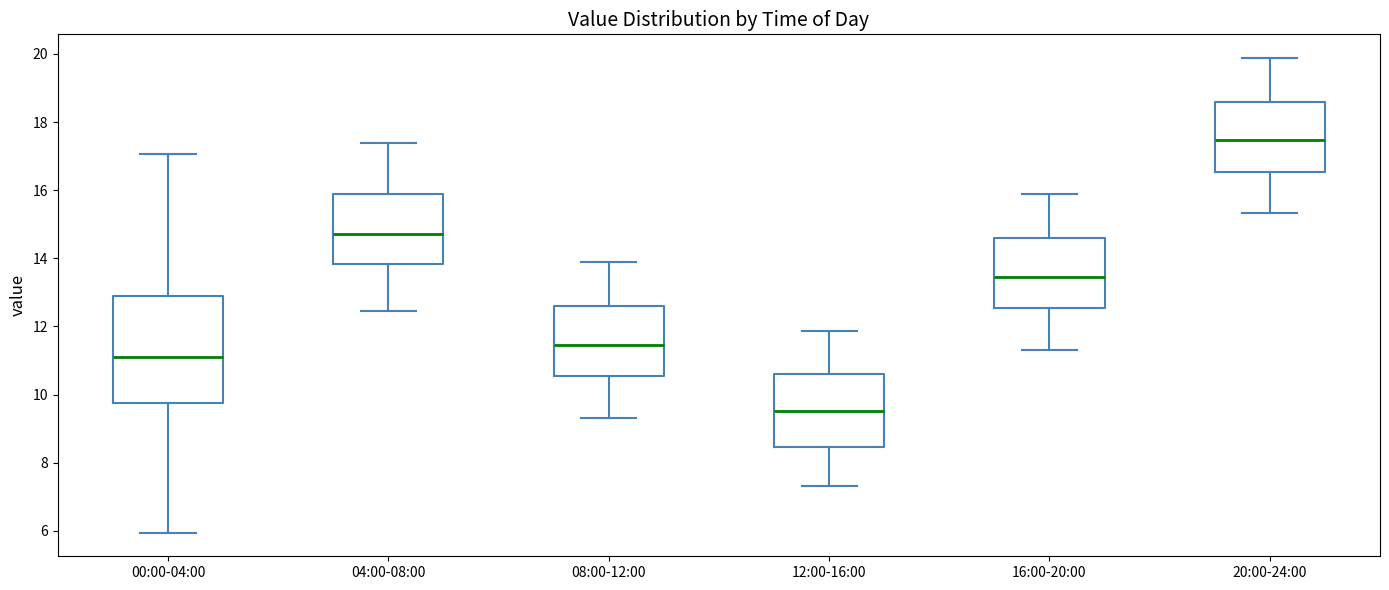

Which box has the lowest median line?

12:00-16:00